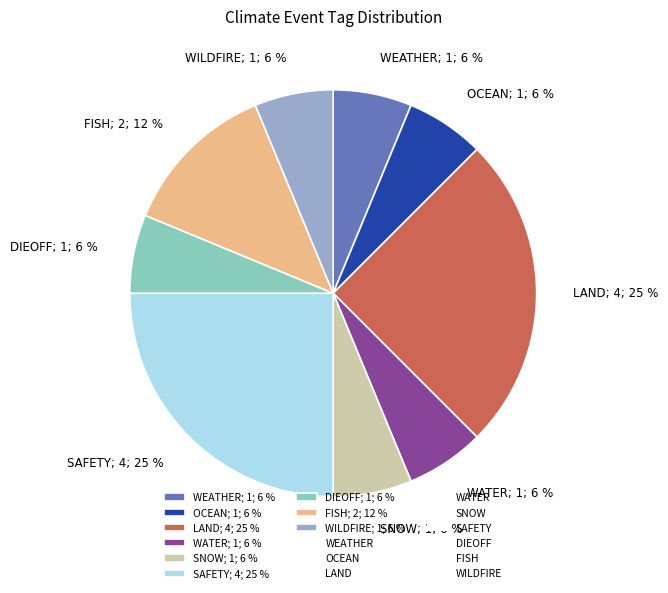

What is the ratio of the value at FISH; 2; 12 % to the value at WATER; 1; 6 %?

2.0